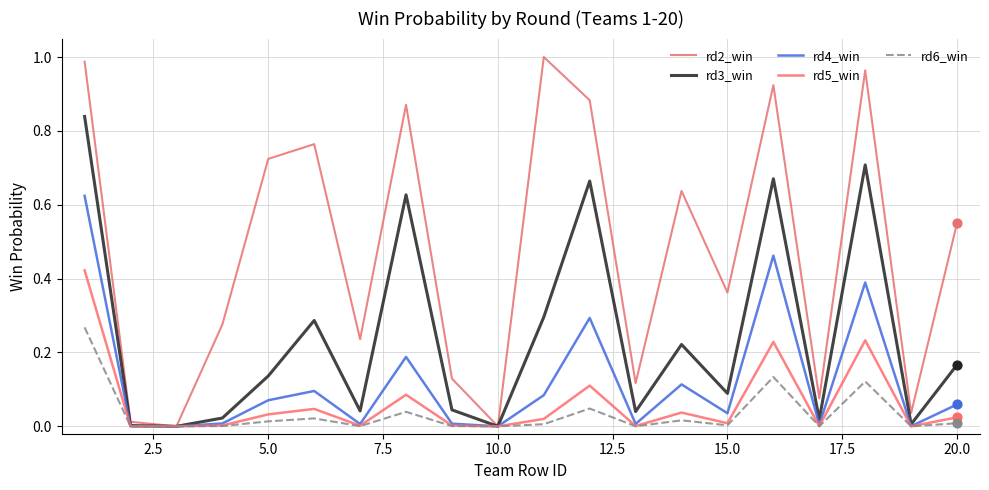

How many lines are shown in the chart?

5